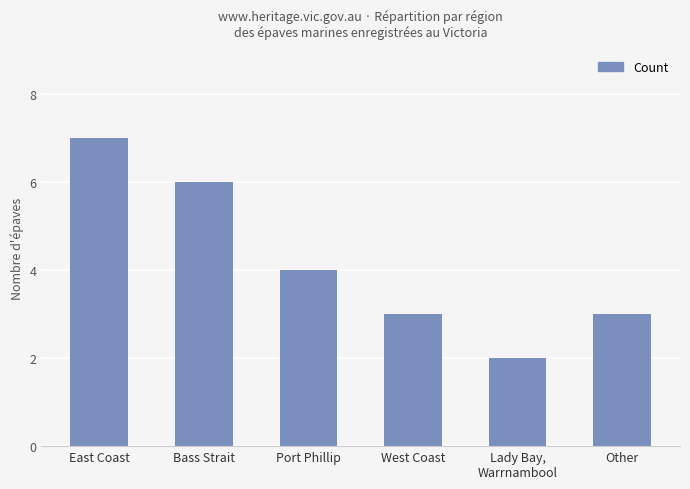

Count the values in the range 3 to 6.

4